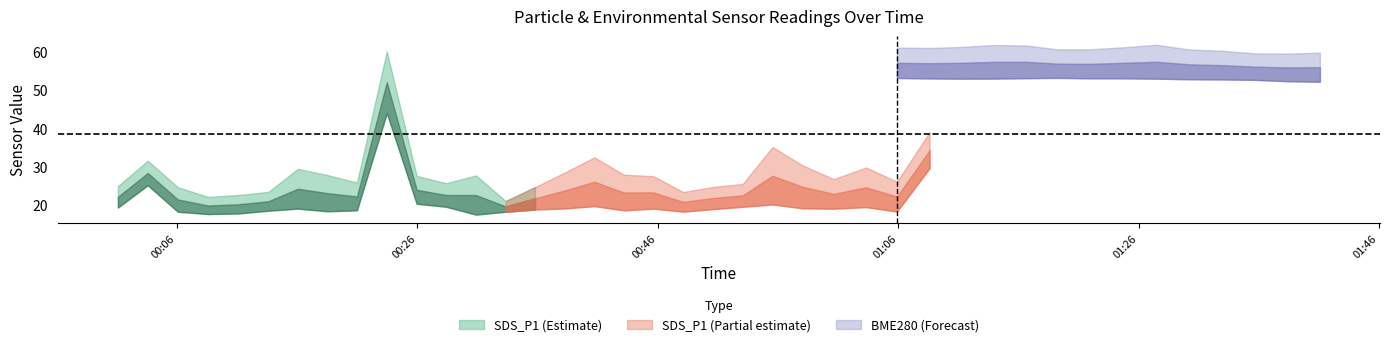

What is the lowest value of the SDS_P1 series?

21.1